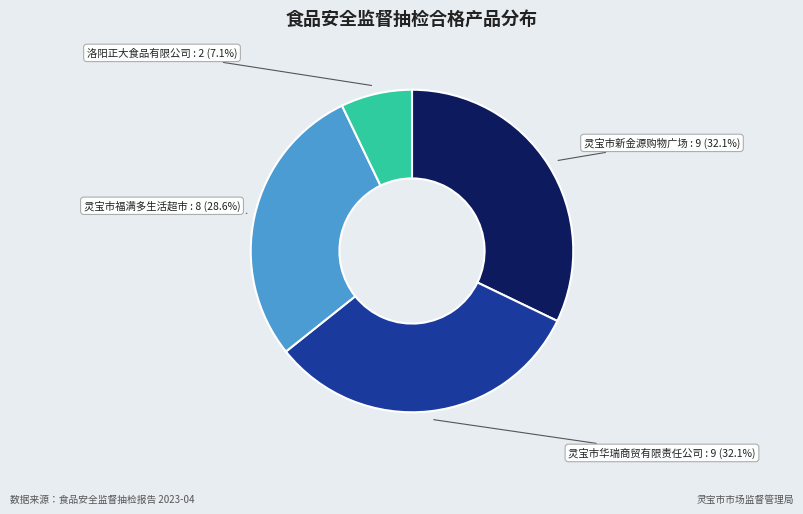

Does any single category account for the majority?

No